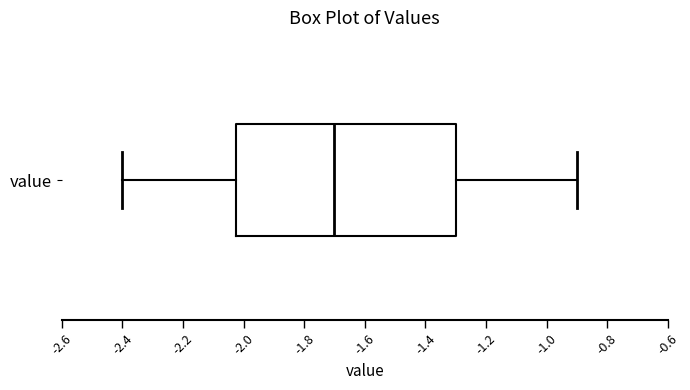

Transcribe this box plot: give where the median line is, the range the box spans, and where the two whiskers end, as read against the x-axis. The values are not printed on the chart, so give them approximately, as read against the axis.

median -1.70, box -2.02 to -1.30, whiskers -2.40 to -0.90